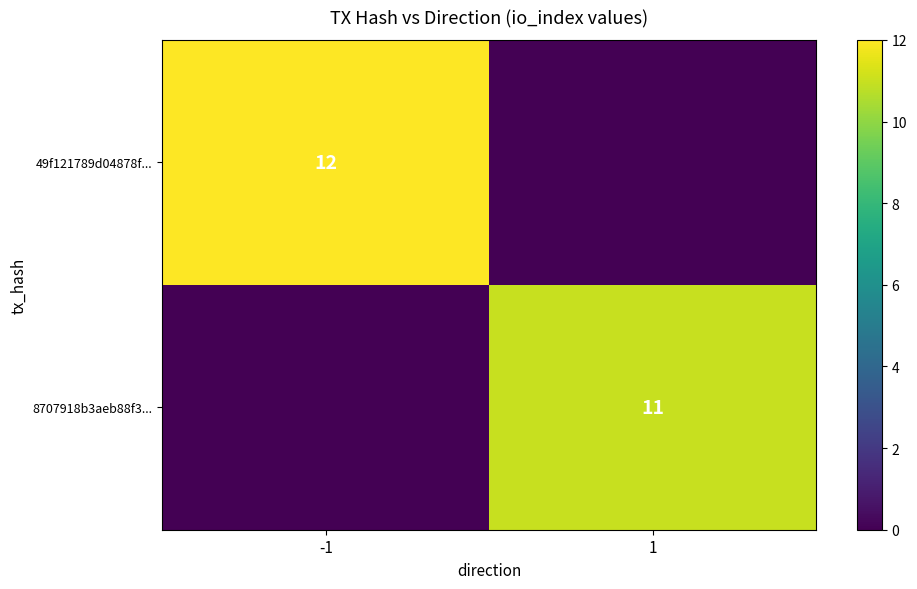

The value of 8707918b3aeb88f3... at 1 is 3. True or false?

False